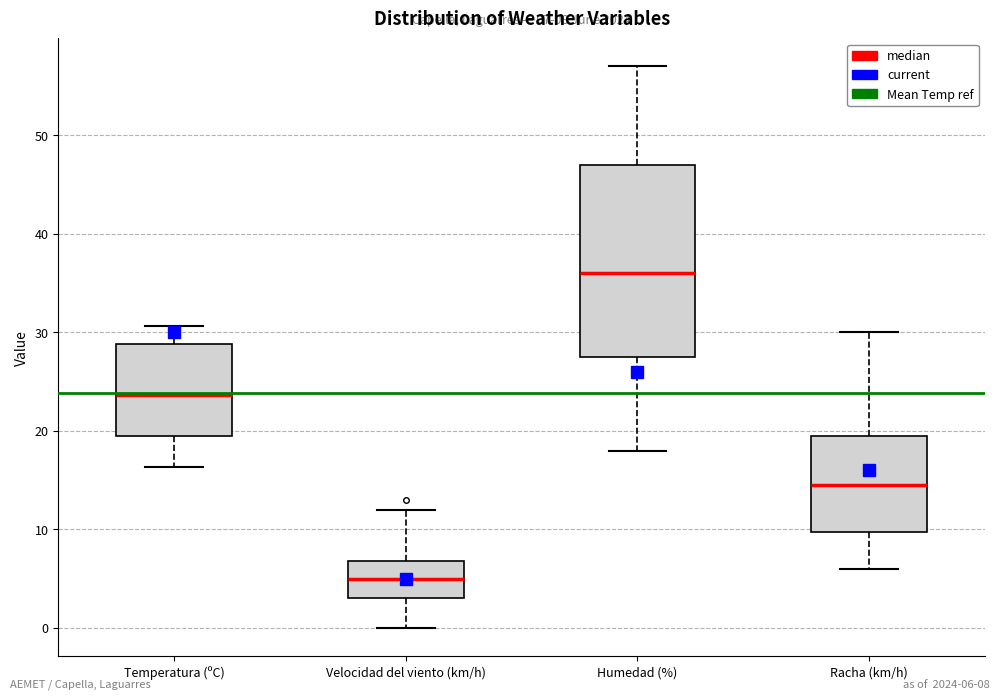

Comparing the boxes themselves (not the whiskers), which one is the tallest?

Humedad (%)